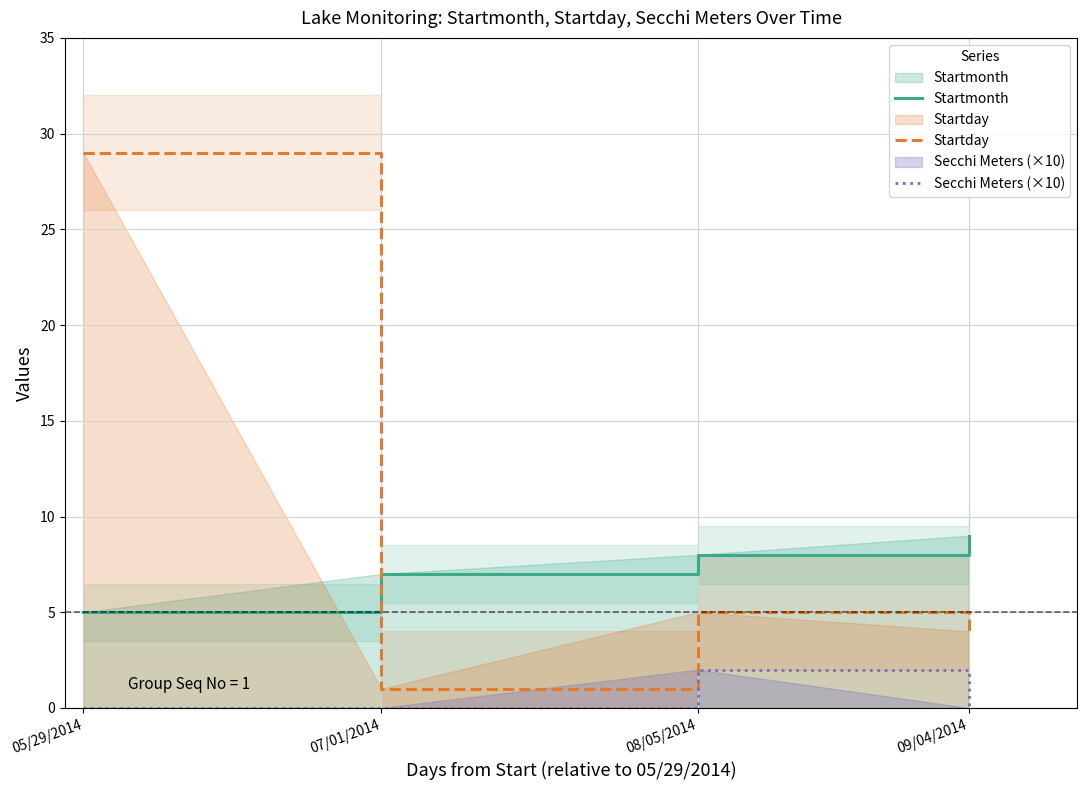

Is it true that Startmonth equals 12 at 09/04/2014?

False